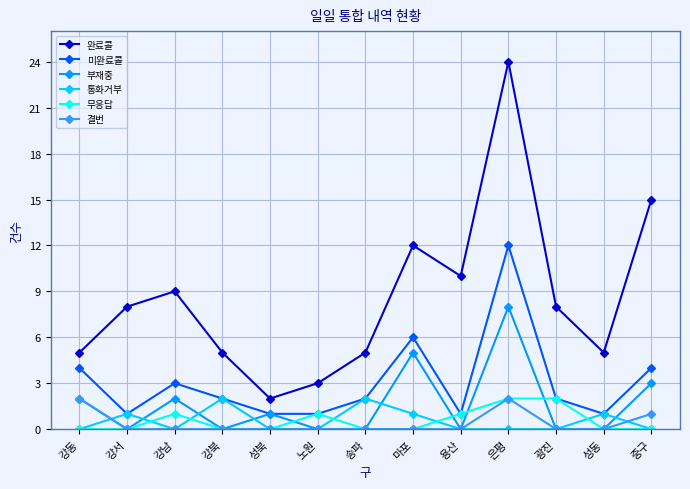

How many categories are shown in the chart?

13